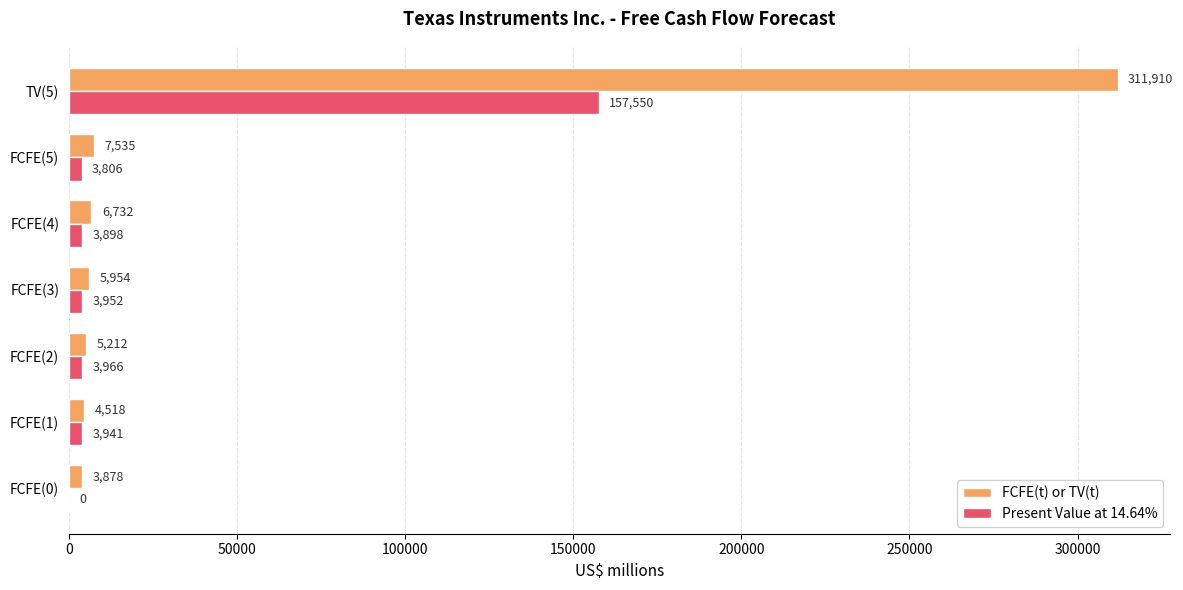

Where is FCFE(t) or TV(t) nearest to the value 157894?

FCFE(5)